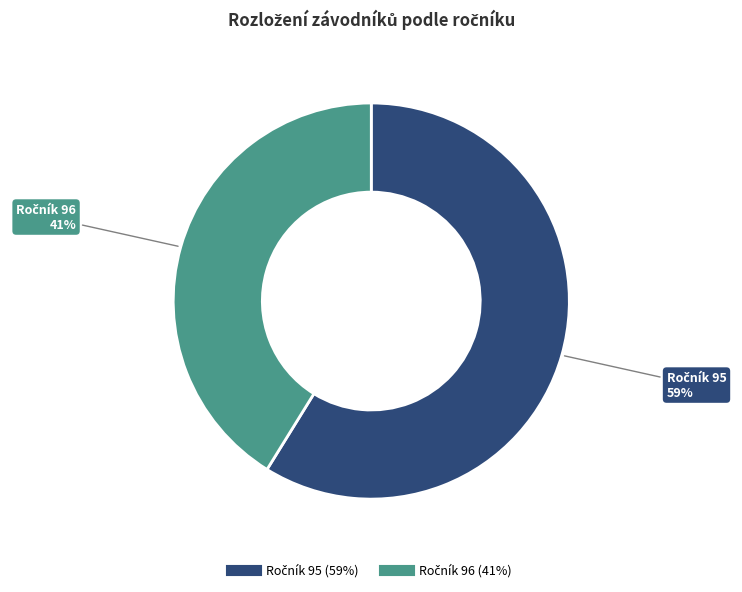

Is there a majority slice in this chart?

Yes